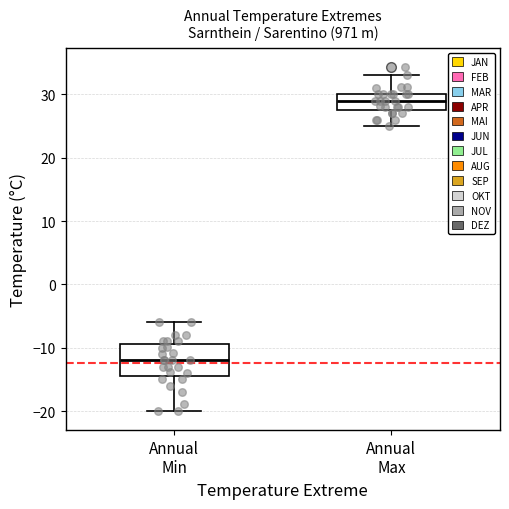

Comparing the boxes themselves (not the whiskers), which one is the tallest?

Annual Min